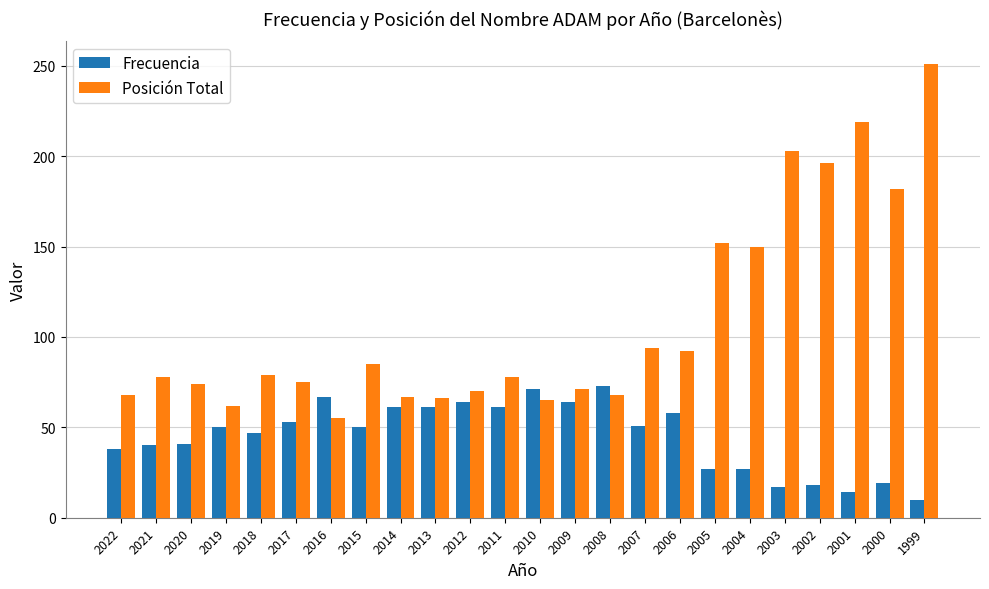

What is the greatest value displayed?

251